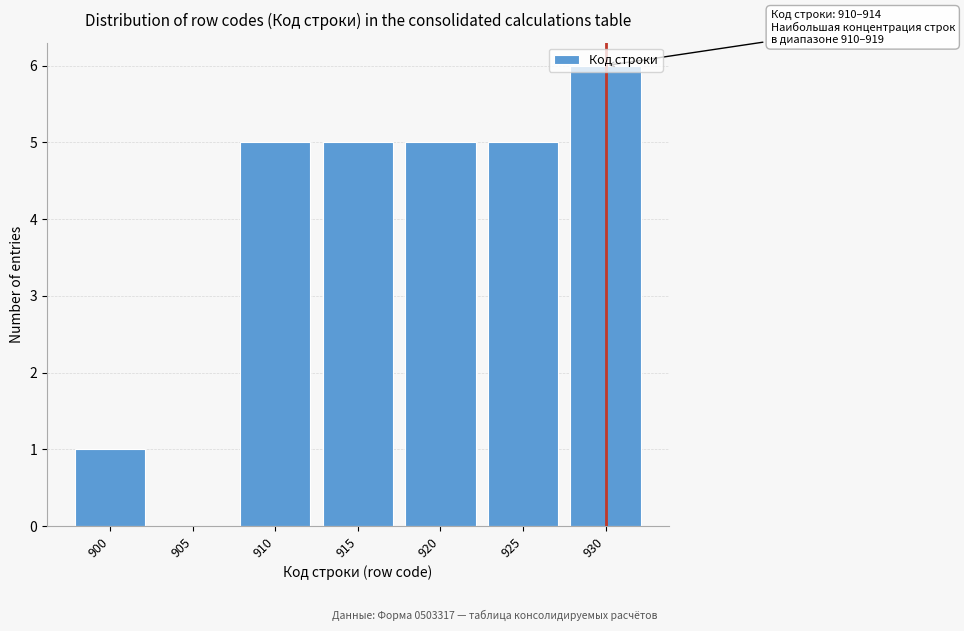

True or false: the data shows 0 at 905.

True